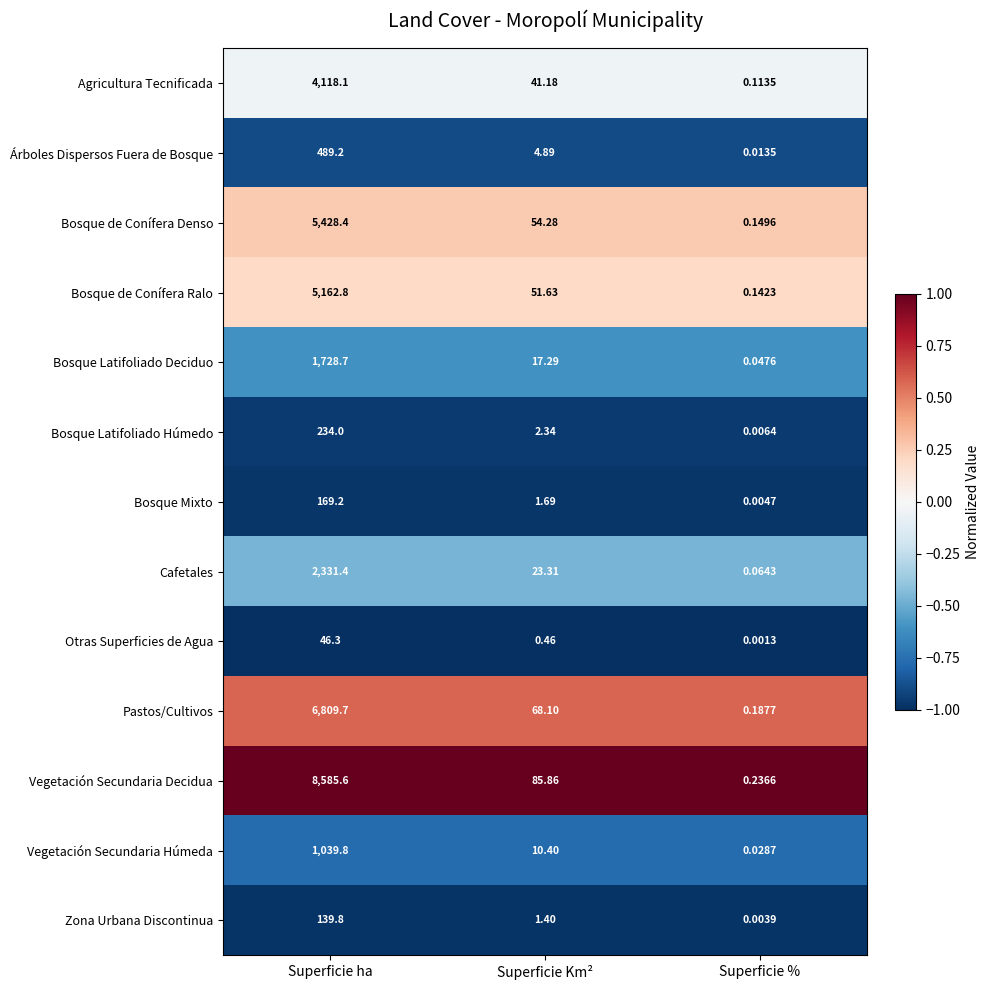

Rank the series at Superficie % from highest to lowest value.

Vegetación Secundaria Decidua, Pastos/Cultivos, Bosque de Conífera Denso, Bosque de Conífera Ralo, Agricultura Tecnificada, Cafetales, Bosque Latifoliado Deciduo, Vegetación Secundaria Húmeda, Árboles Dispersos Fuera de Bosque, Bosque Latifoliado Húmedo, Bosque Mixto, Zona Urbana Discontinua, Otras Superficies de Agua